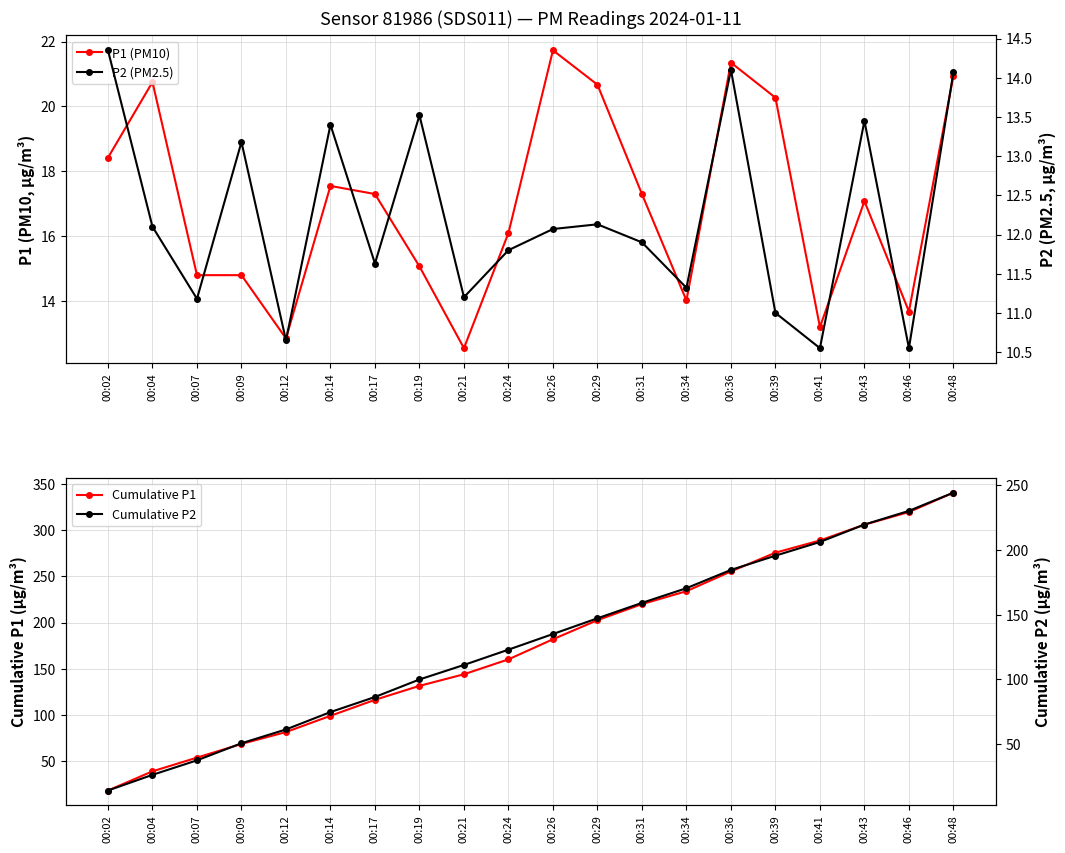

True or false: P2 (PM2.5) and Cumulative P1 cross at least once.

False